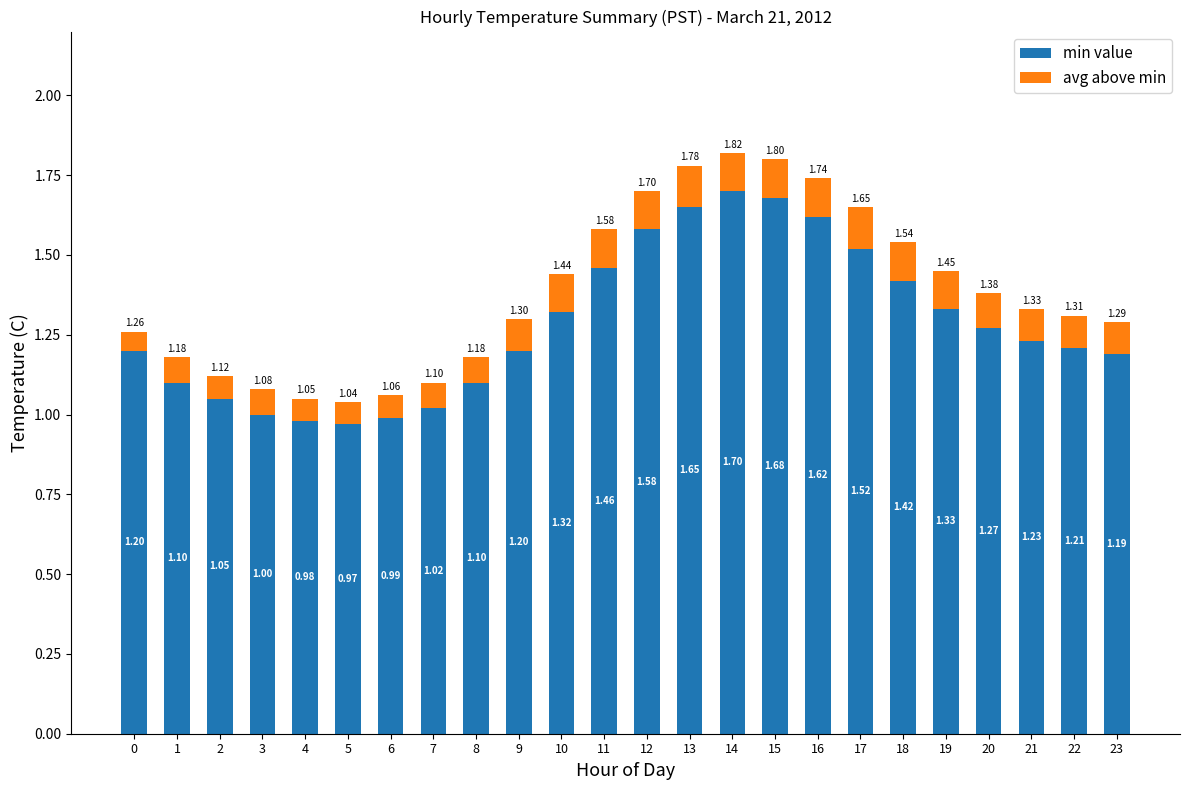

What is the total value across all series at 4?

1.1